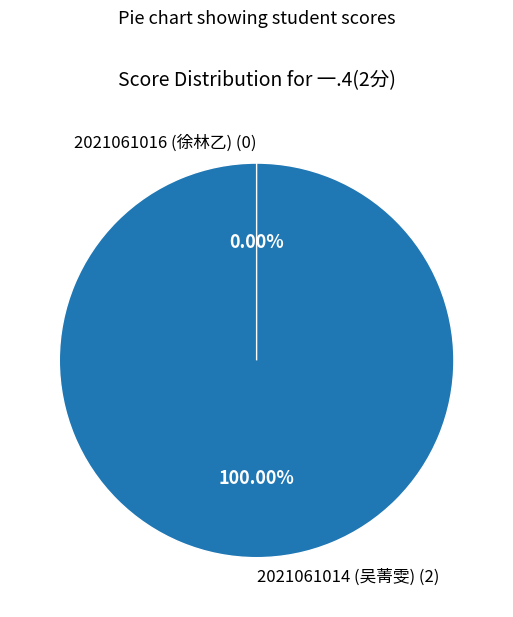

Count the number of slices in the pie.

2